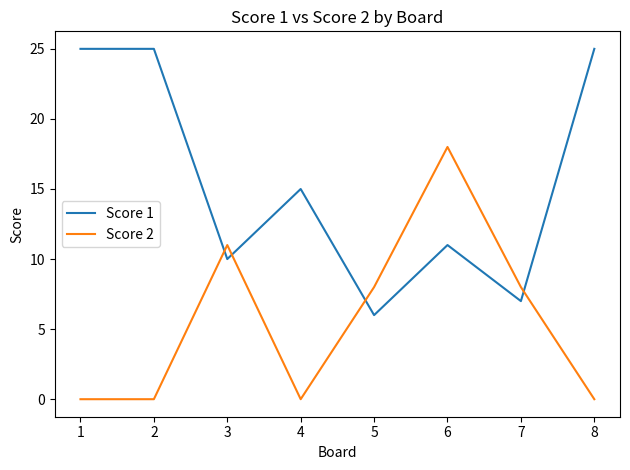

In Score 1, how many points are lower than both neighbors (excluding endpoints)?

3